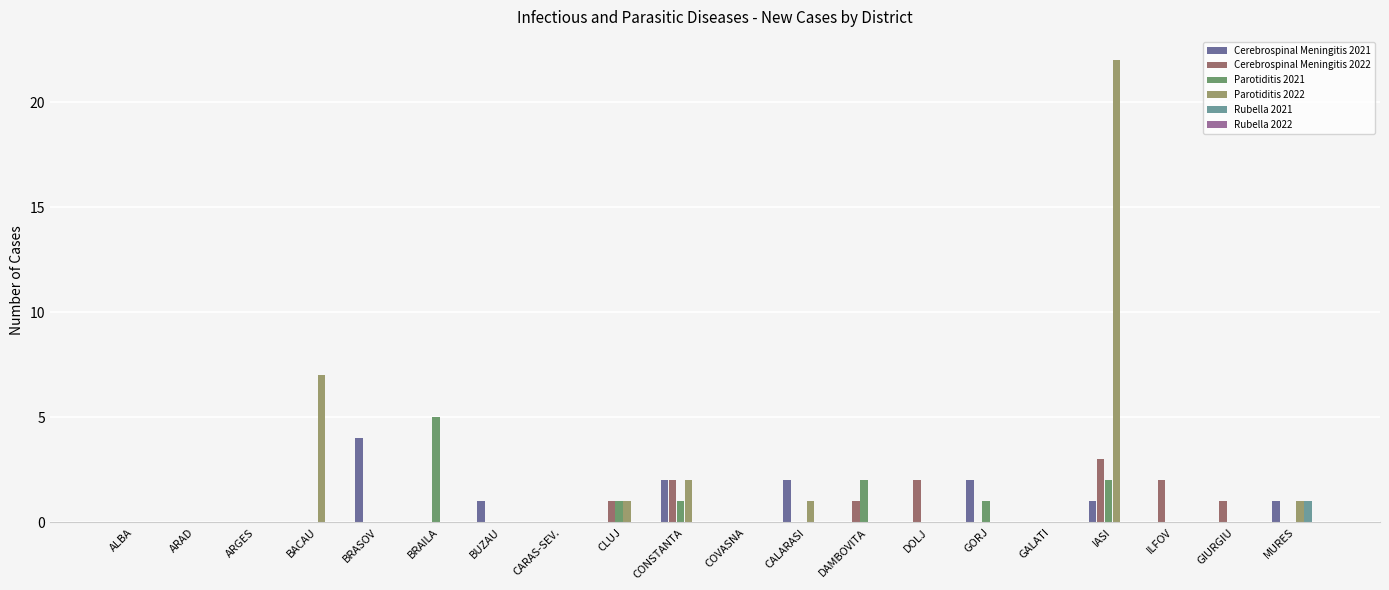

At which label is Parotiditis 2022 closest to 11?

BACAU